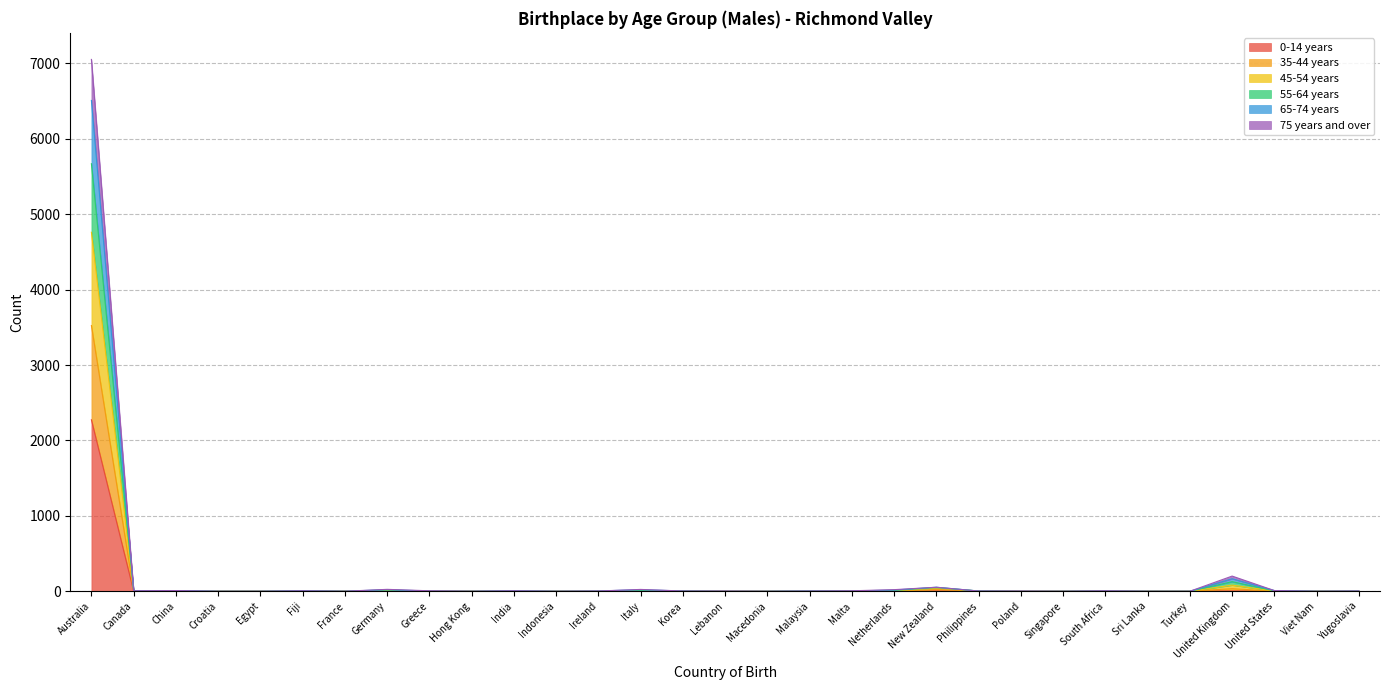

At which category is the sum across all series the highest?

Australia